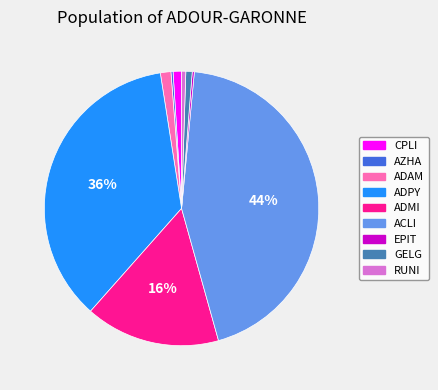

Which slice is the largest?

ACLI